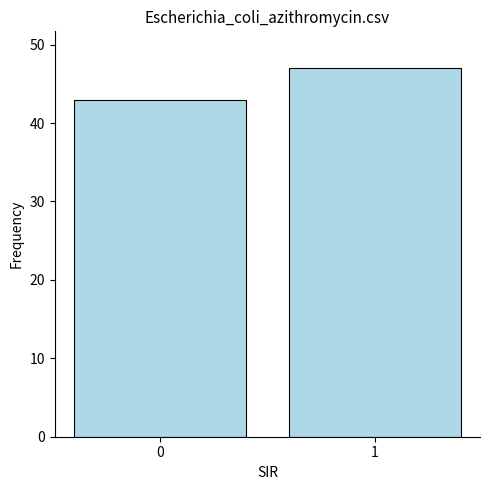

How many values are between 43 and 47?

2